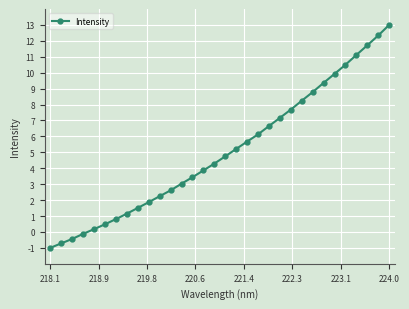

What is the value of the 22nd point from the left?

7.2